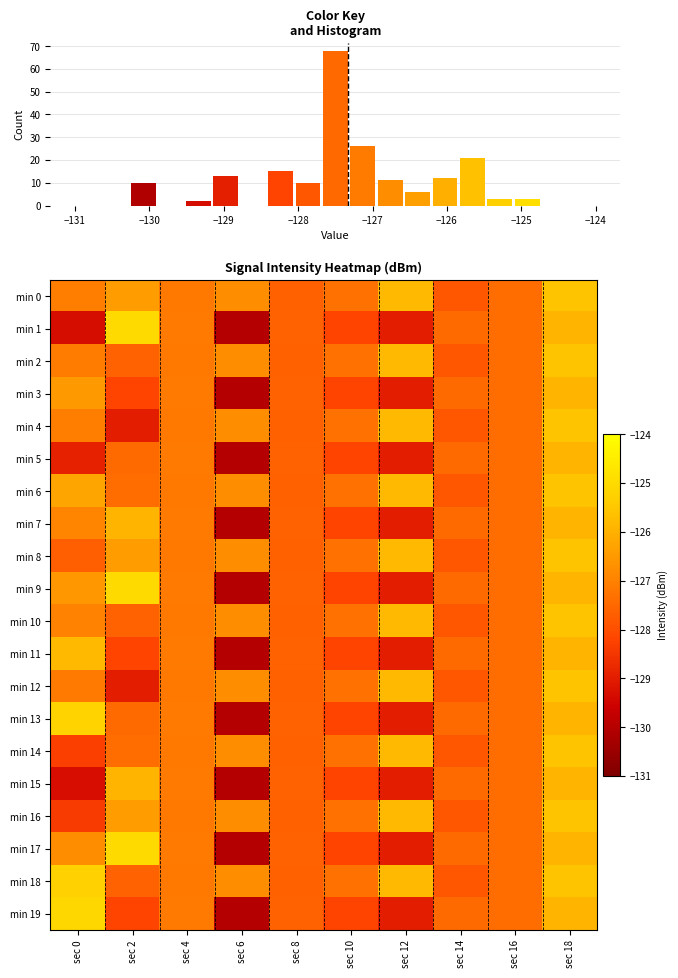

How many data points does each series have?

10